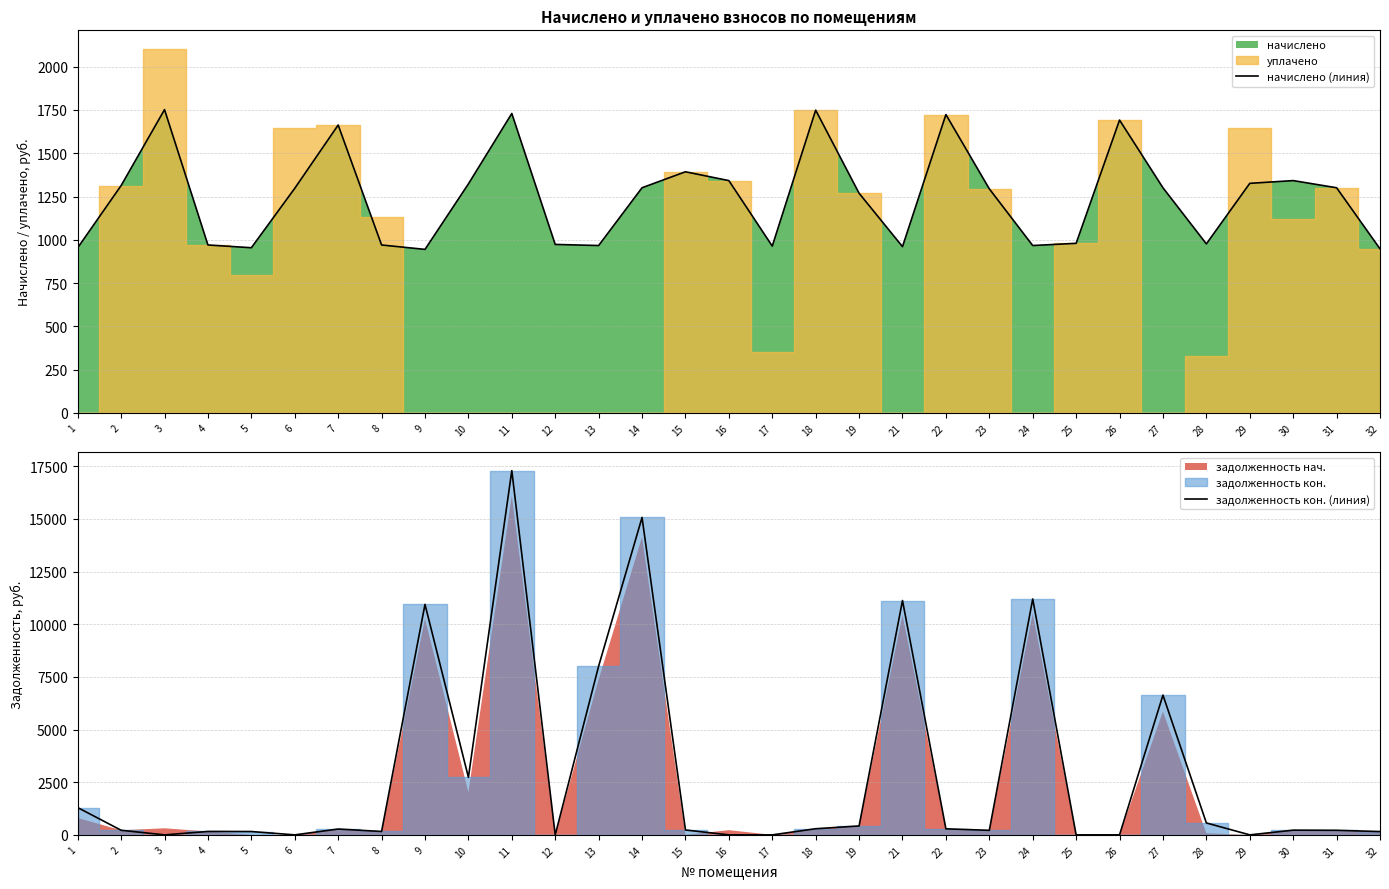

In задолженность кон. (линия), how many points are lower than both neighbors (excluding endpoints)?

7